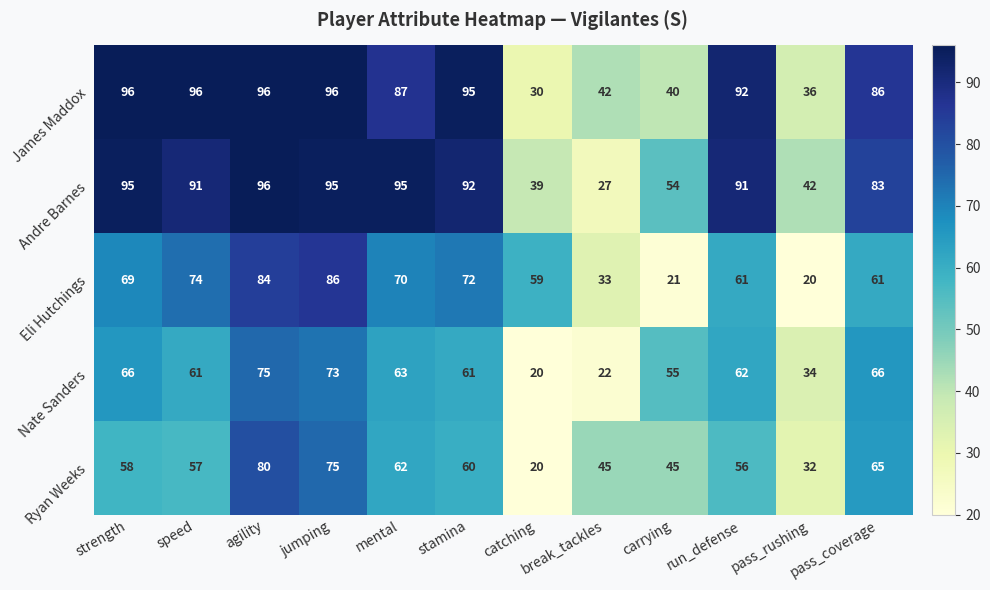

What value does the Eli Hutchings series have at run_defense, to the nearest 10?

60